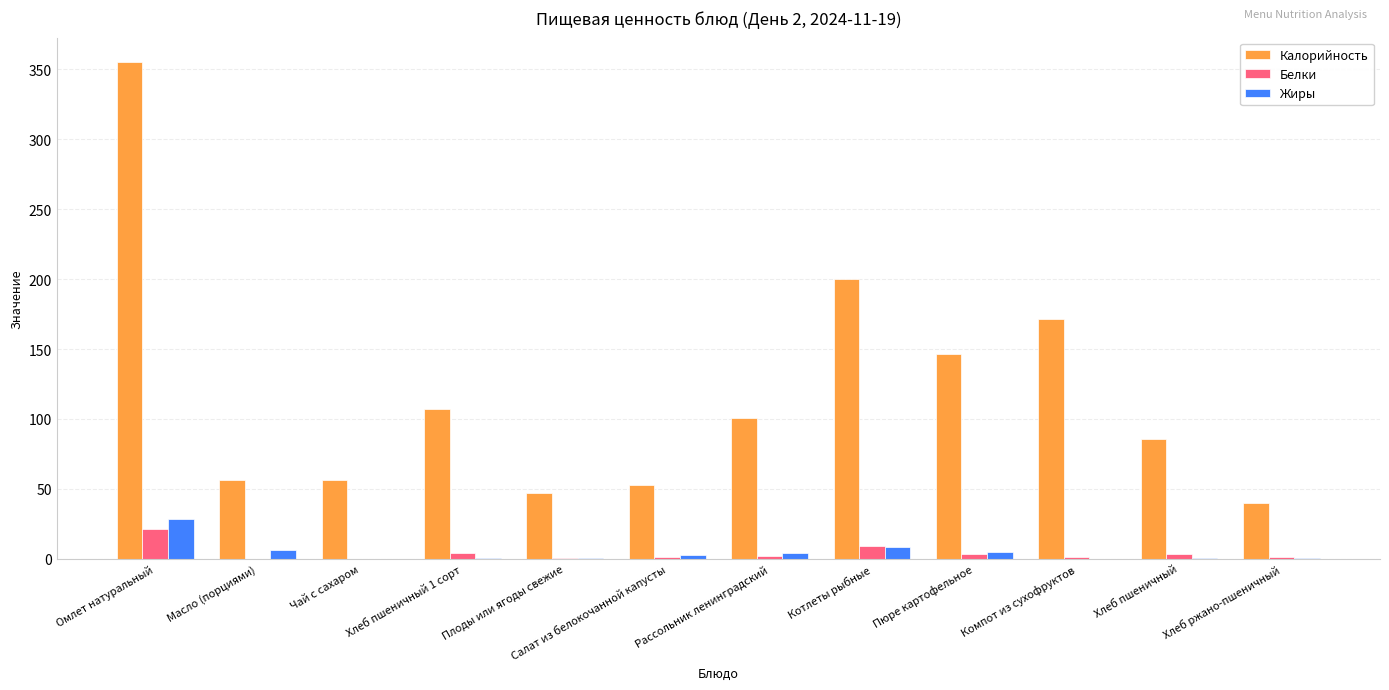

What are all the series names shown in the legend?

Калорийность, Белки, Жиры